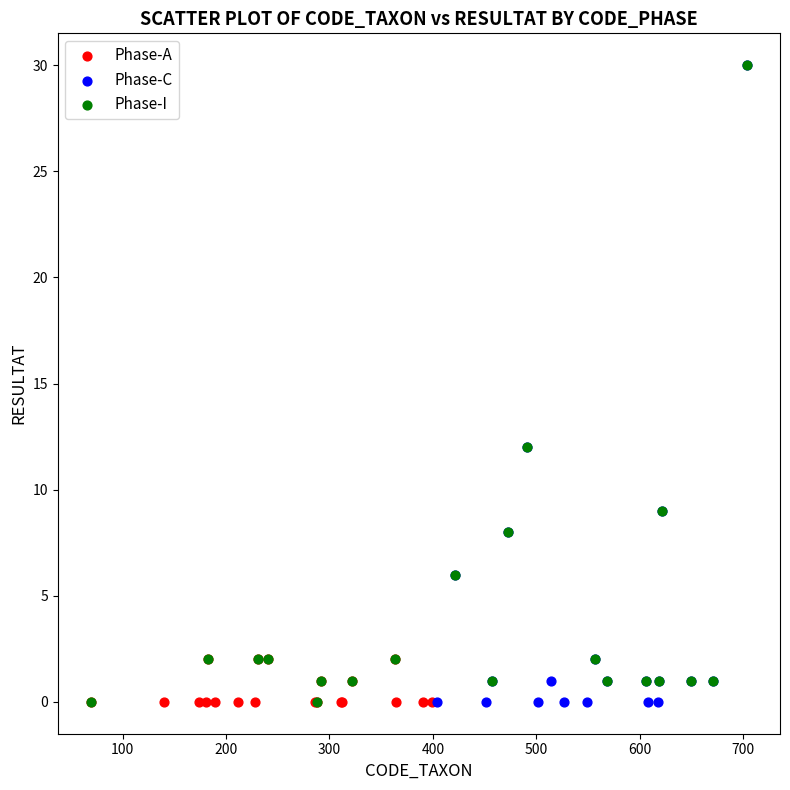

What are all the series names shown in the legend?

Phase-A, Phase-C, Phase-I